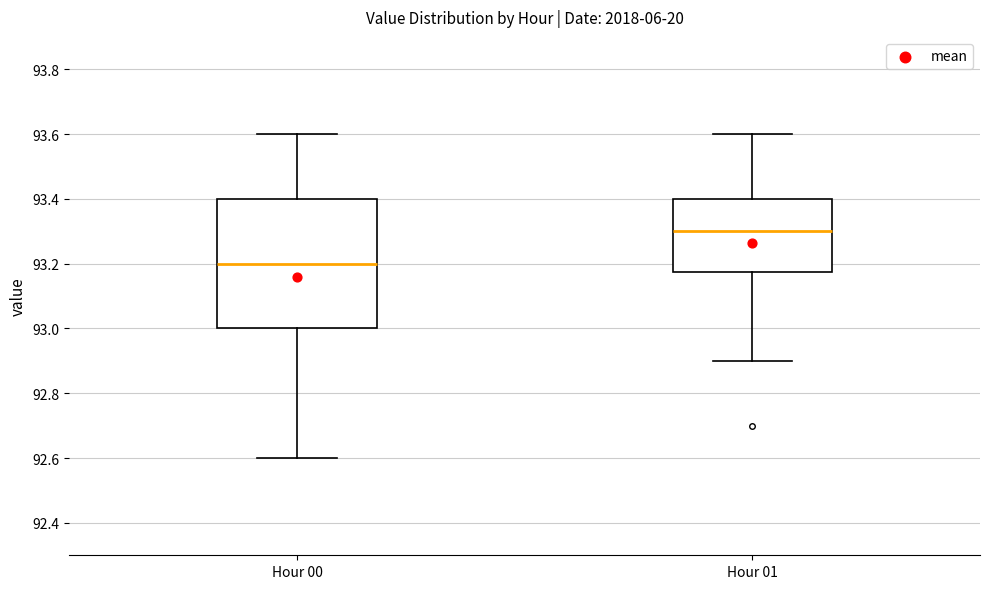

Comparing the boxes themselves (not the whiskers), which one is the tallest?

Hour 00